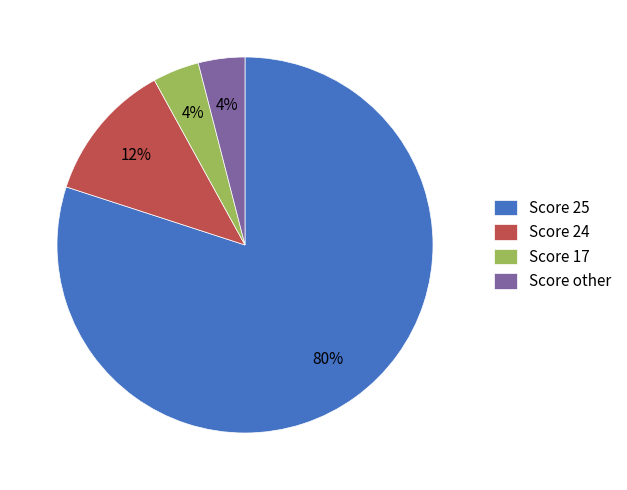

Is the sum of Score 25 and Score 24 greater than half?

Yes